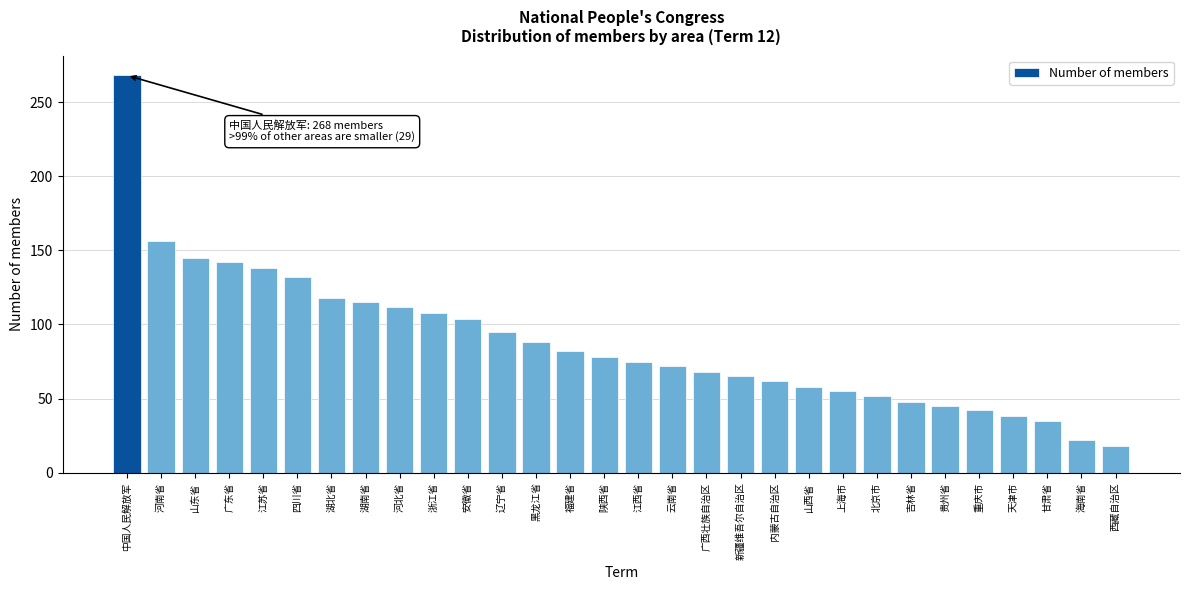

Reading left to right, extract all data points from this chart.

中国人民解放军=268	河南省=156	山东省=145	广东省=142	江苏省=138	四川省=132	湖北省=118	湖南省=115	河北省=112	浙江省=108	安徽省=104	辽宁省=95	黑龙江省=88	福建省=82	陕西省=78	江西省=75	云南省=72	广西壮族自治区=68	新疆维吾尔自治区=65	内蒙古自治区=62	山西省=58	上海市=55	北京市=52	吉林省=48	贵州省=45	重庆市=42	天津市=38	甘肃省=35	海南省=22	西藏自治区=18